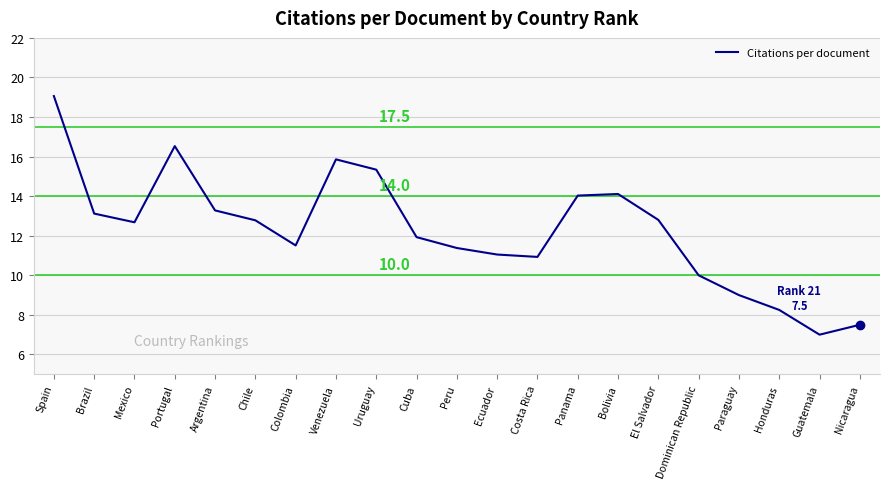

What is the ratio of the value at Paraguay to the value at Bolivia?

0.6